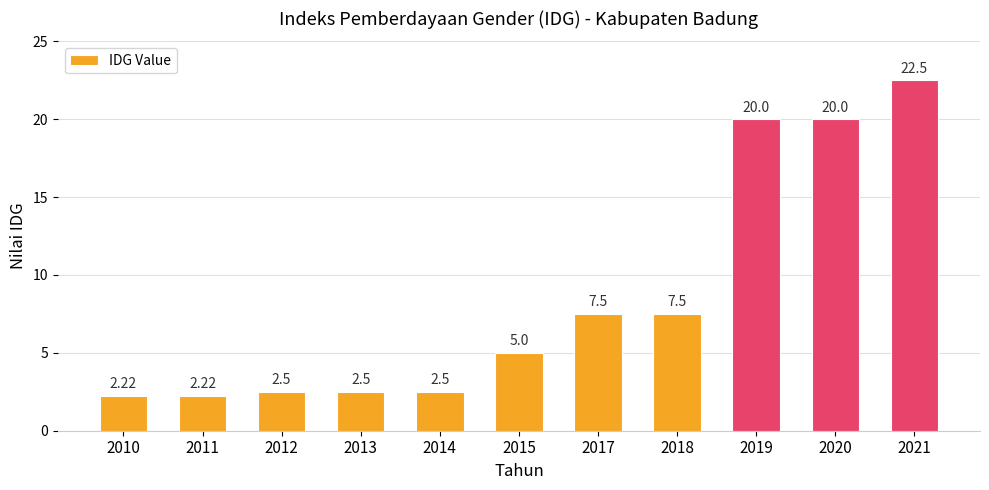

What is the difference between the values at 2011 and 2021?

20.3